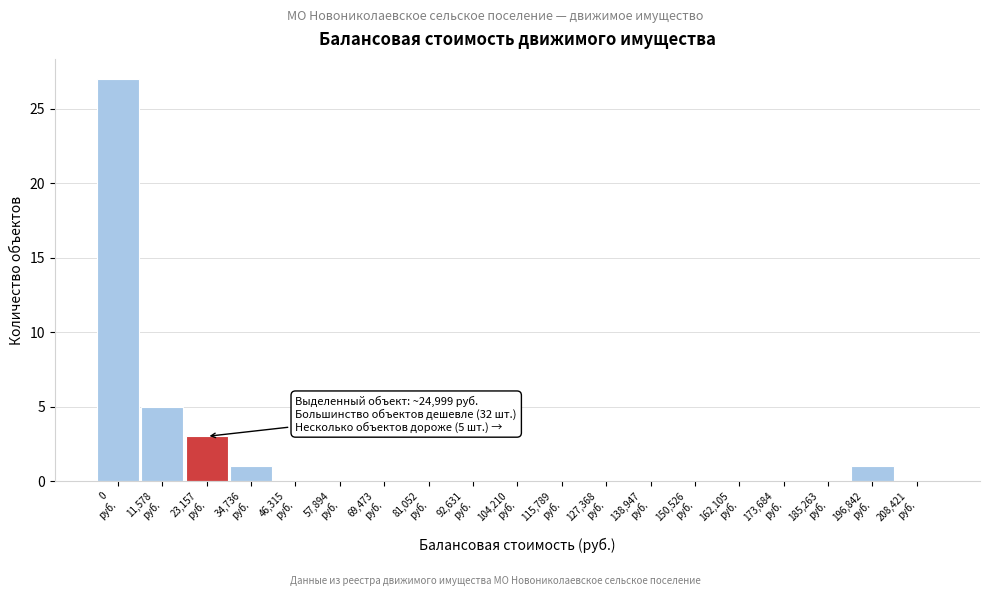

What is the sum of all values?

37